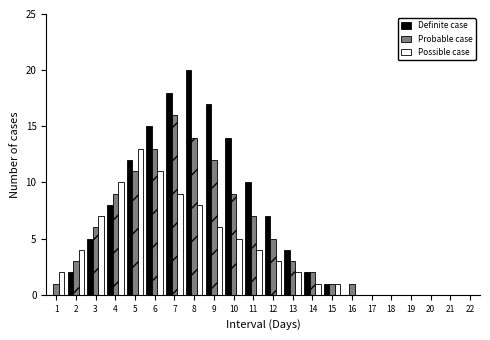

Which series changed the most between 3 and 9?

Definite case